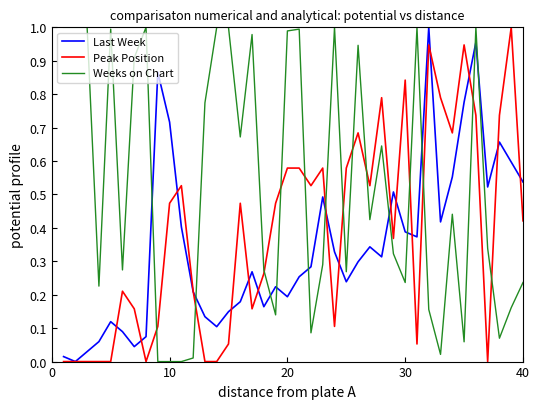

Rank the series by their average value, from highest to lowest.

Weeks on Chart, Peak Position, Last Week